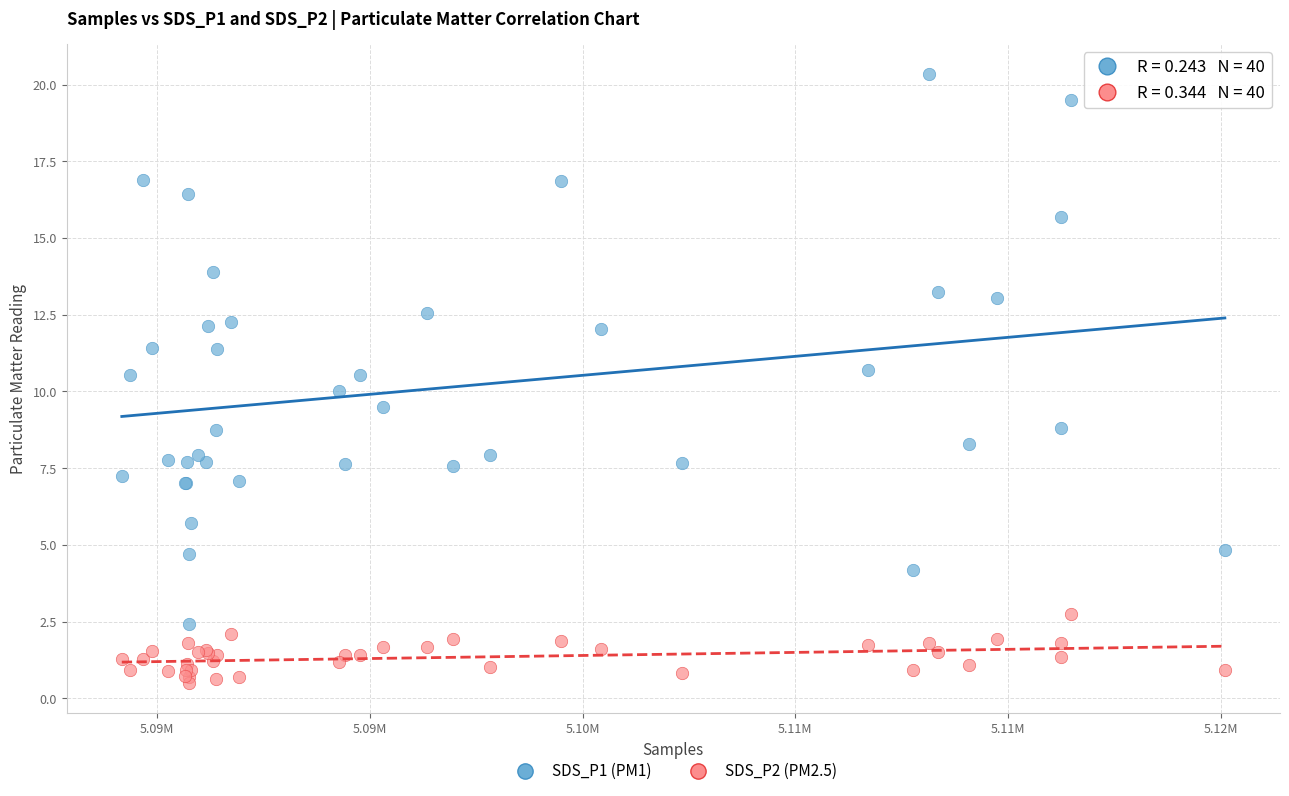

Which series reaches the minimum Y coordinate?

SDS_P2 (PM2.5)